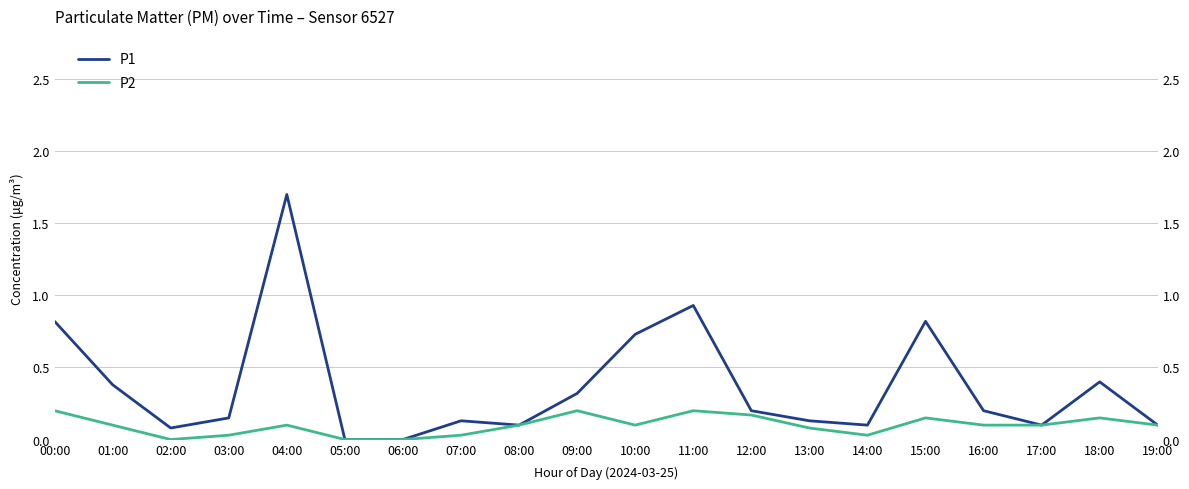

Does the chart have visible grid lines?

Yes